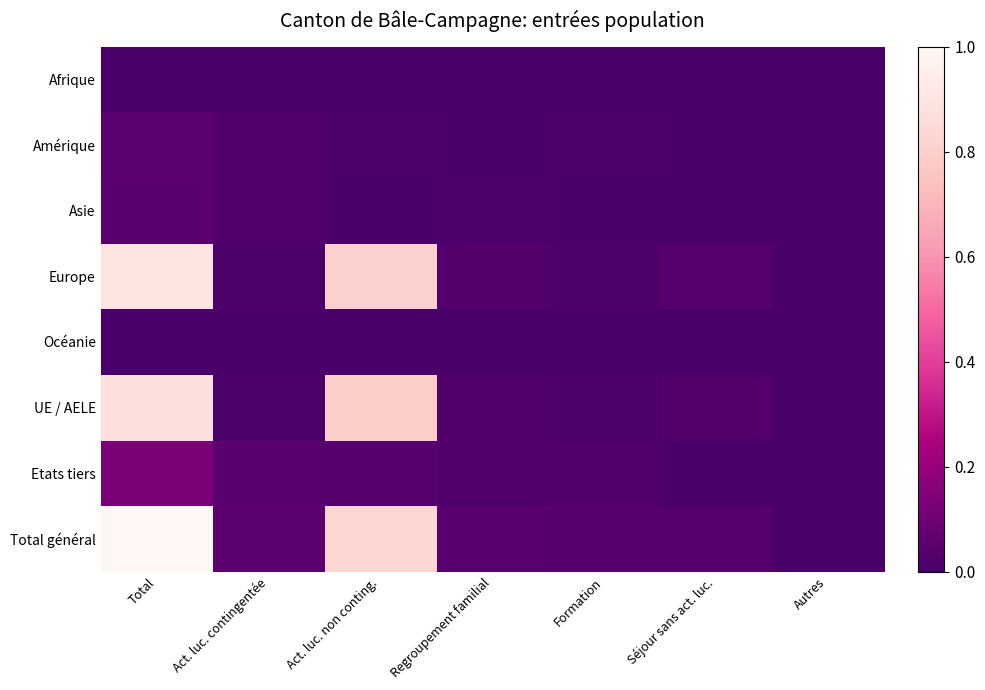

Reading left to right, transcribe all the data shown in this chart.

Afrique: Total=0.0	Act. luc. contingentée=0.0	Act. luc. non conting.=0.0	Regroupement familial=0.0	Formation=0.0	Séjour sans act. luc.=0.0	Autres=0.0
Amérique: Total=0.0	Act. luc. contingentée=0.0	Act. luc. non conting.=0.0	Regroupement familial=0.0	Formation=0.0	Séjour sans act. luc.=0.0	Autres=0.0
Asie: Total=0.0	Act. luc. contingentée=0.0	Act. luc. non conting.=0.0	Regroupement familial=0.0	Formation=0.0	Séjour sans act. luc.=0.0	Autres=0.0
Europe: Total=0.9	Act. luc. contingentée=0.0	Act. luc. non conting.=0.8	Regroupement familial=0.0	Formation=0.0	Séjour sans act. luc.=0.0	Autres=0.0
Océanie: Total=0.0	Act. luc. contingentée=0.0	Act. luc. non conting.=0.0	Regroupement familial=0.0	Formation=0.0	Séjour sans act. luc.=0.0	Autres=0.0
UE / AELE: Total=0.9	Act. luc. contingentée=0.0	Act. luc. non conting.=0.8	Regroupement familial=0.0	Formation=0.0	Séjour sans act. luc.=0.0	Autres=0.0
Etats tiers: Total=0.1	Act. luc. contingentée=0.0	Act. luc. non conting.=0.0	Regroupement familial=0.0	Formation=0.0	Séjour sans act. luc.=0.0	Autres=0.0
Total général: Total=1.0	Act. luc. contingentée=0.1	Act. luc. non conting.=0.8	Regroupement familial=0.0	Formation=0.0	Séjour sans act. luc.=0.0	Autres=0.0